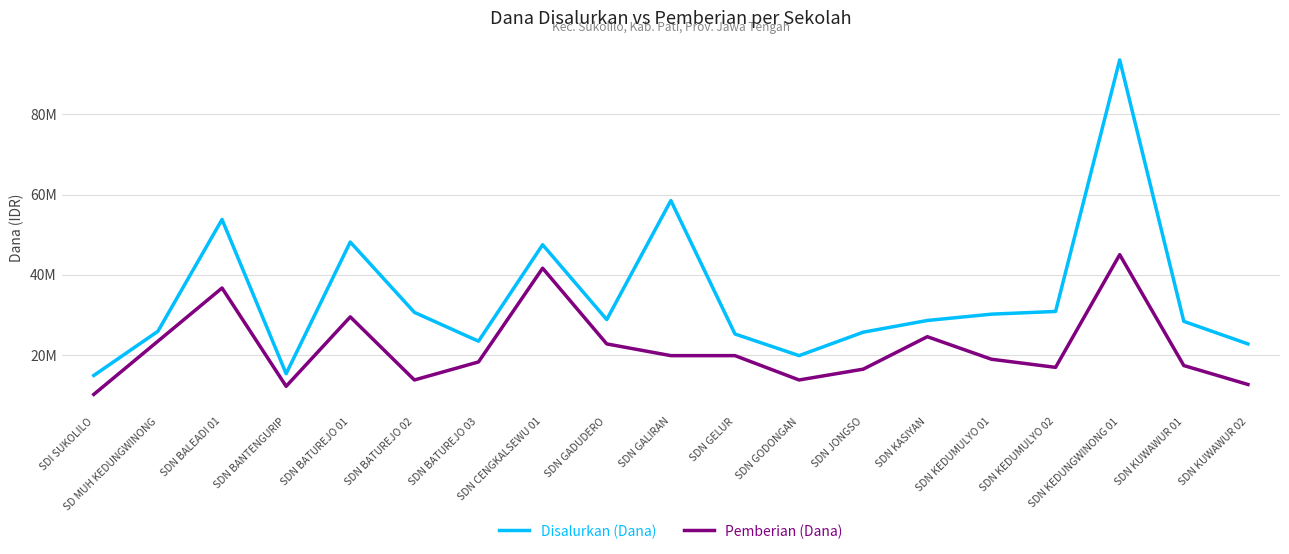

Is it true that Pemberian (Dana) equals 4025564 at SDN KEDUMULYO 02?

False